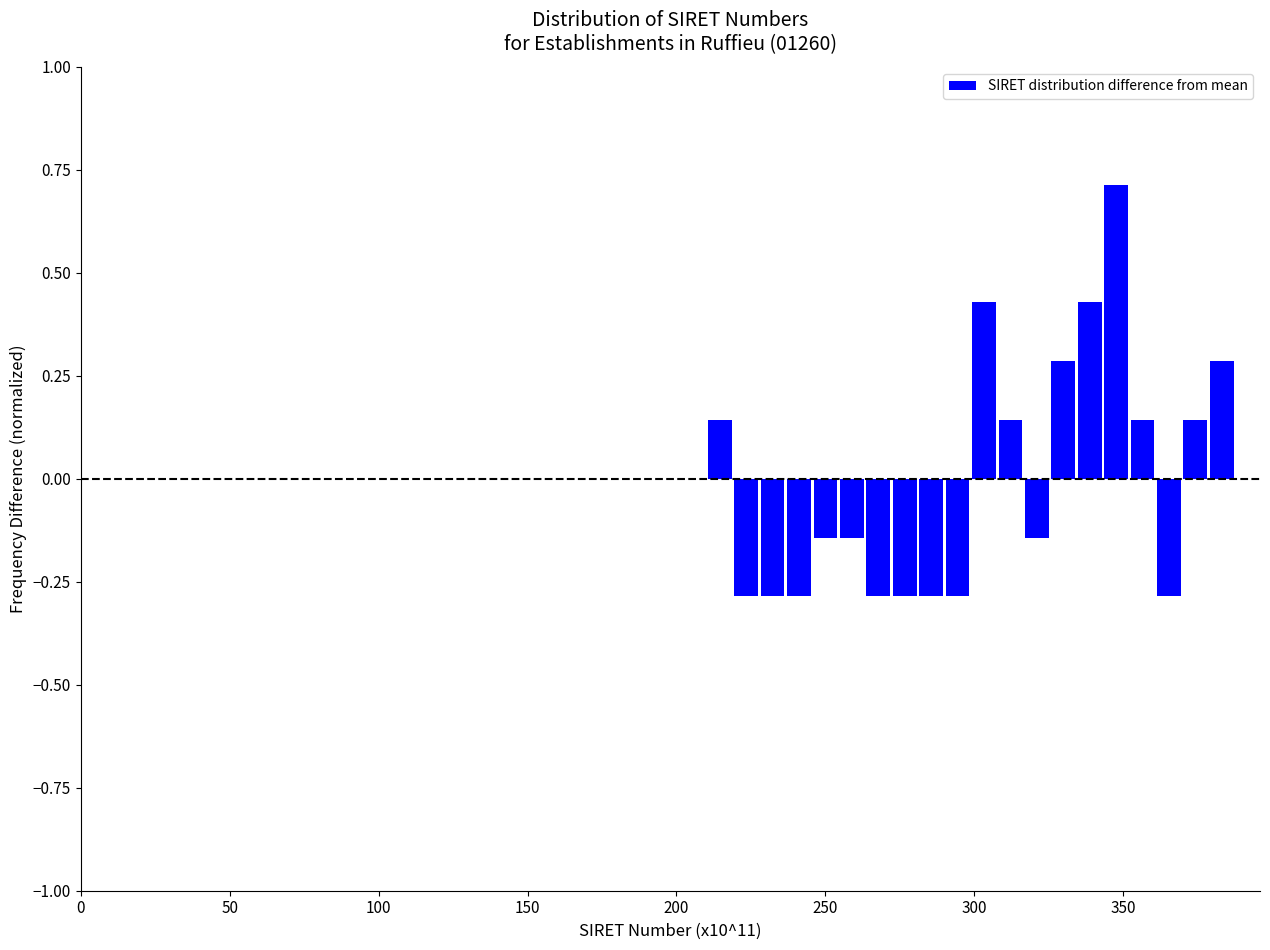

Around what value on the x-axis is the tallest bar? Give the approximate position of its centre, as read against the axis.

350